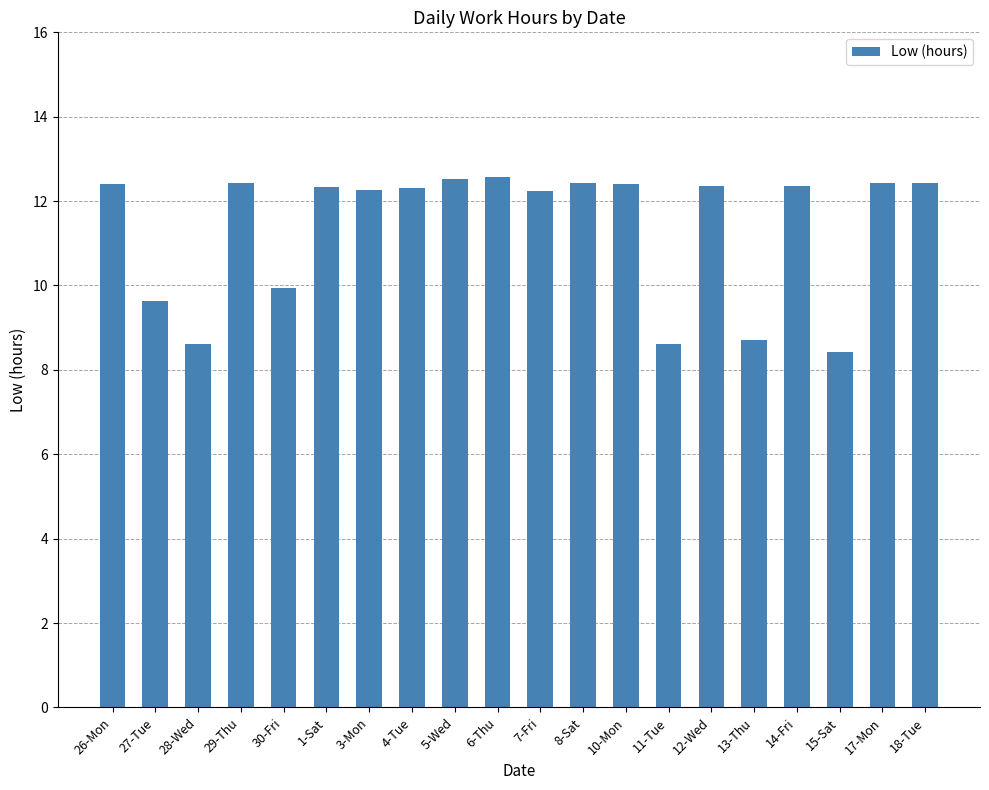

How many bars are there in total?

20